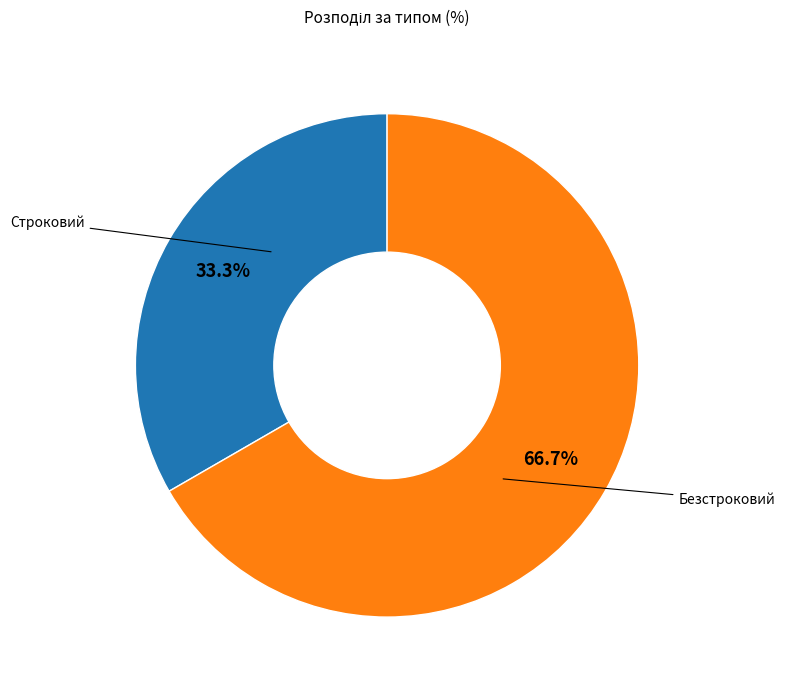

Is it true that Строковий is 40% of the pie?

False